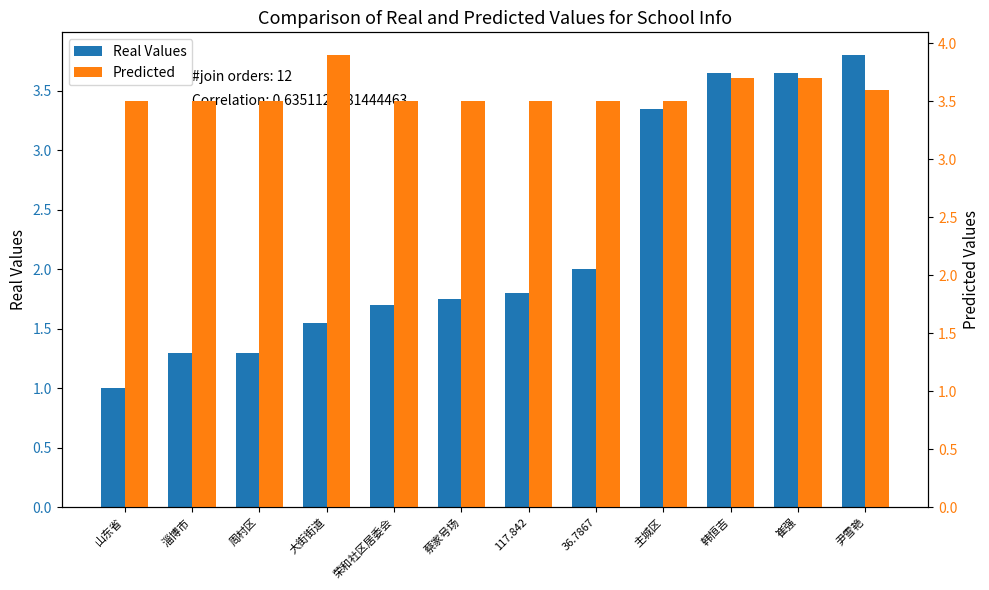

Read the Real Values value at 蔡家号场.

1.8